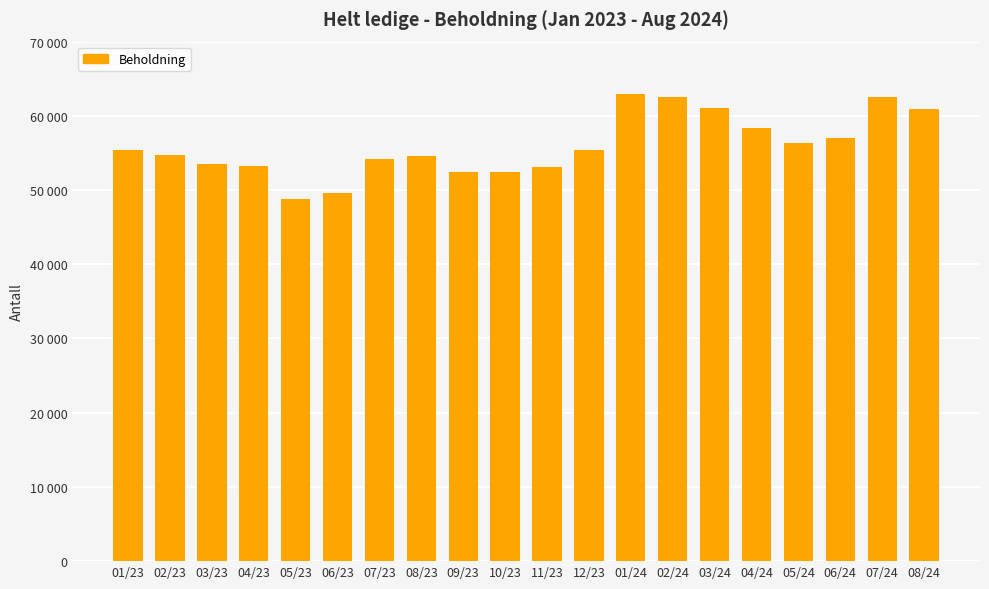

What is the change in value from 02/23 to 04/23?

-1529